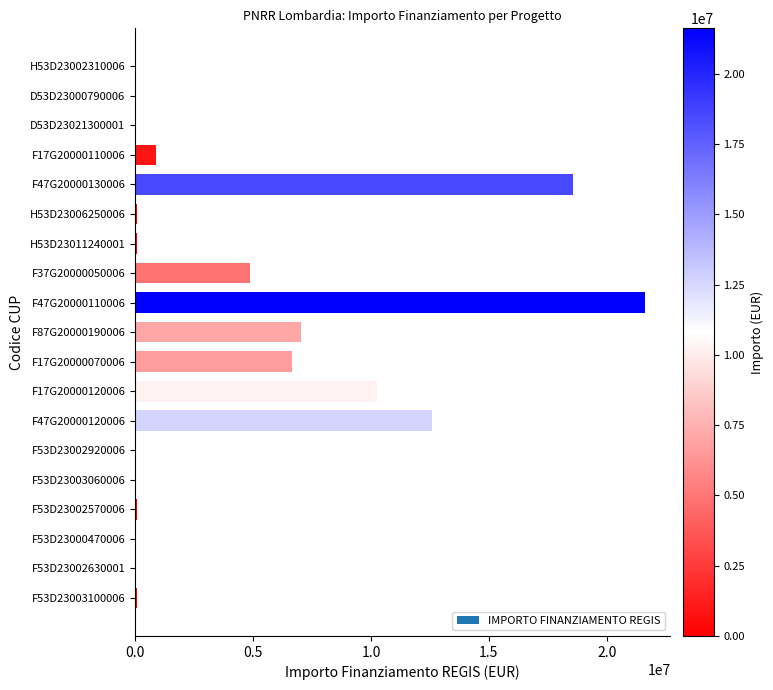

What is the ratio of the value at F17G20000120006 to the value at F47G20000120006?

0.8